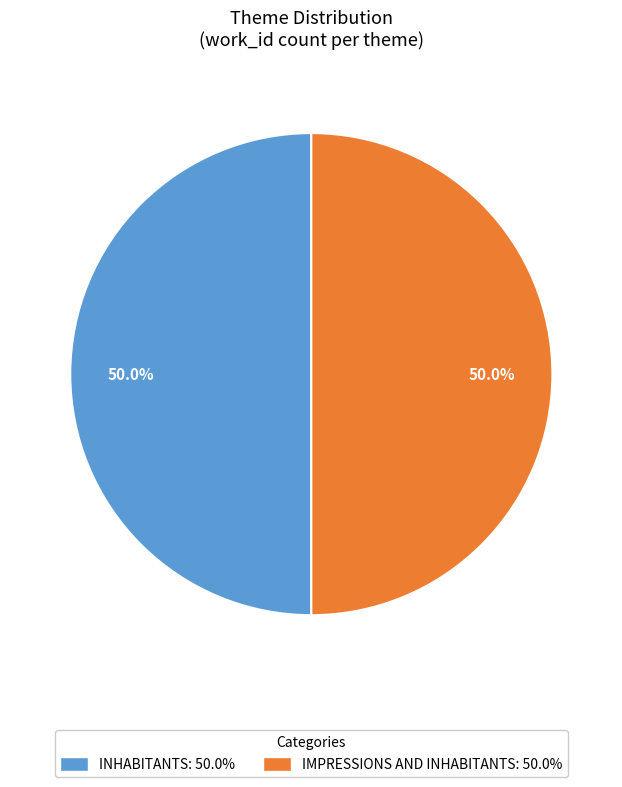

What is the total percentage of IMPRESSIONS AND INHABITANTS: 50.0% and INHABITANTS: 50.0%?

100.0%